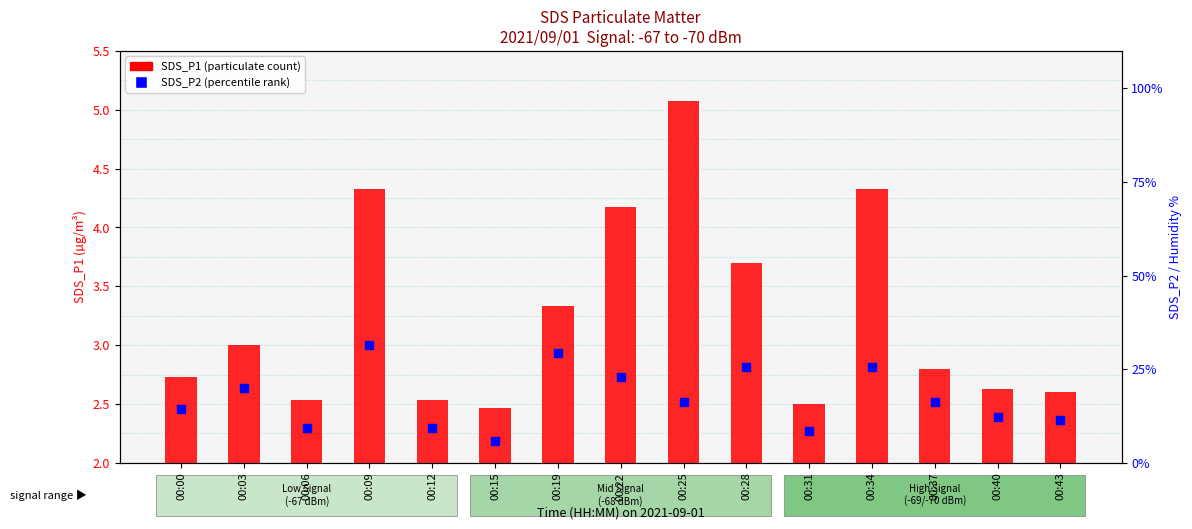

What is the total value across all series at 00:15?

8.2